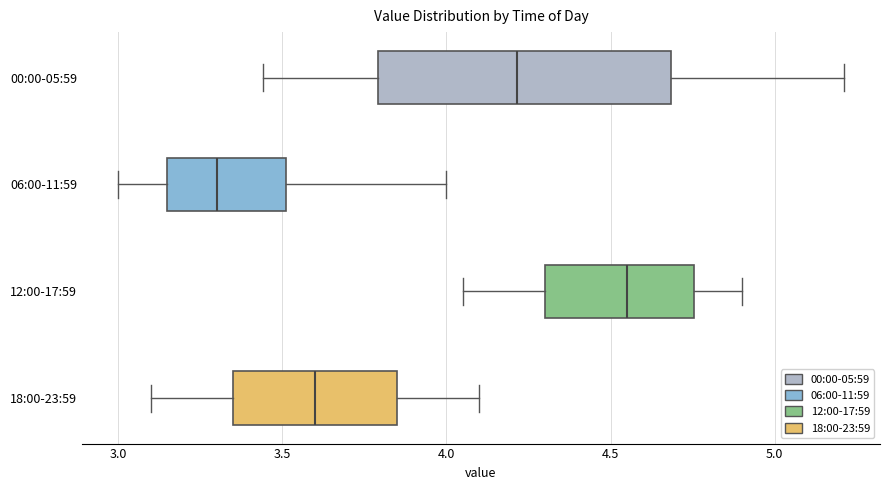

Reading bottom to top, transcribe this box plot: for each box, give where its median line is, the range the box spans, and where its two whiskers end, as read against the x-axis. The values are not printed on the chart, so give them approximately, as read against the axis.

18:00-23:59: median 3.60, box 3.35 to 3.85, whiskers 3.10 to 4.10
12:00-17:59: median 4.55, box 4.30 to 4.75, whiskers 4.05 to 4.90
06:00-11:59: median 3.30, box 3.15 to 3.50, whiskers 3.00 to 4.00
00:00-05:59: median 4.20, box 3.80 to 4.70, whiskers 3.45 to 5.20